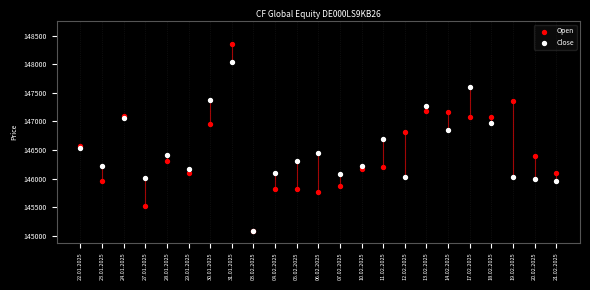

Which series contains the highest Y value?

Open